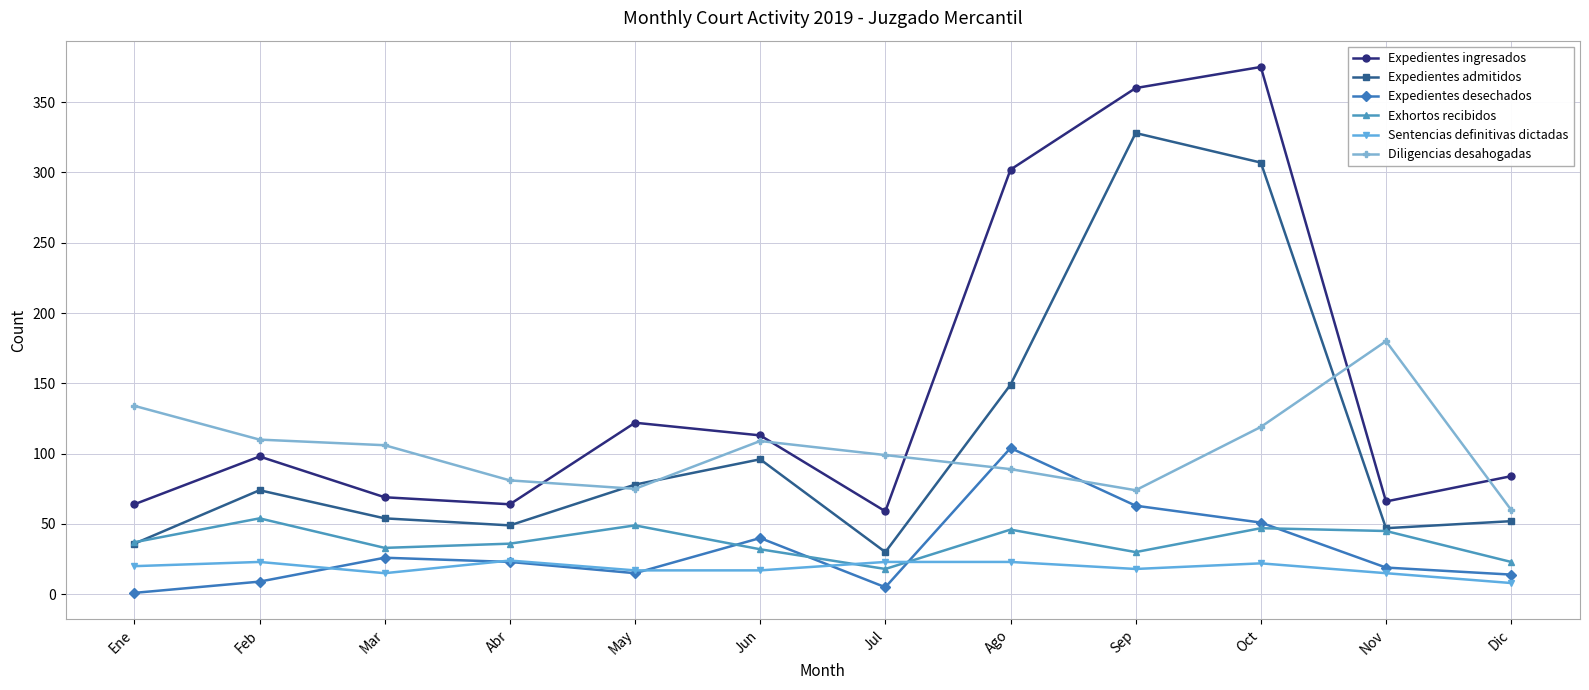

What is the minimum value for Expedientes desechados?

1